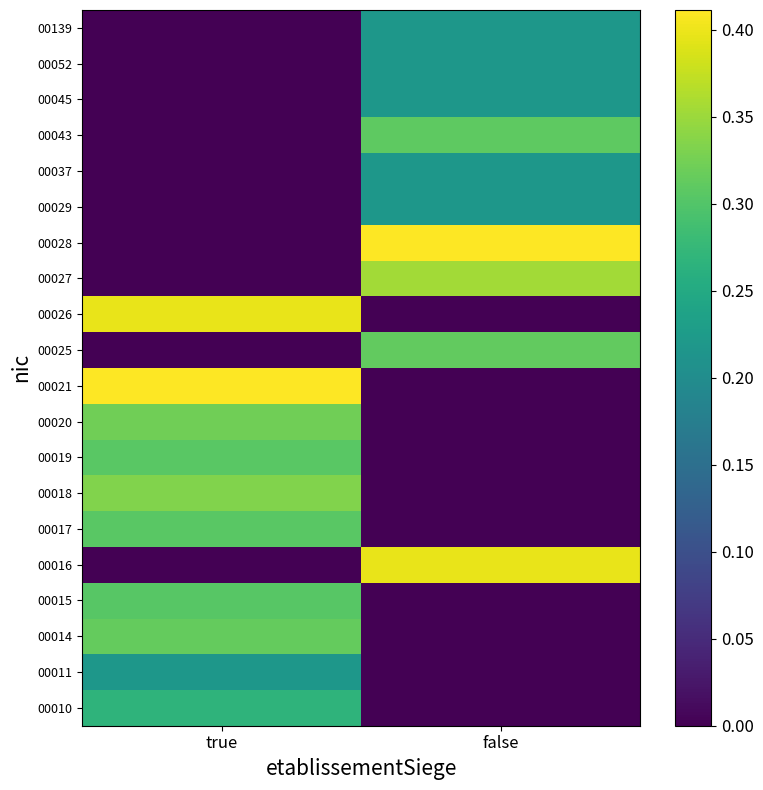

What is the difference between the highest and lowest values at true?

0.4